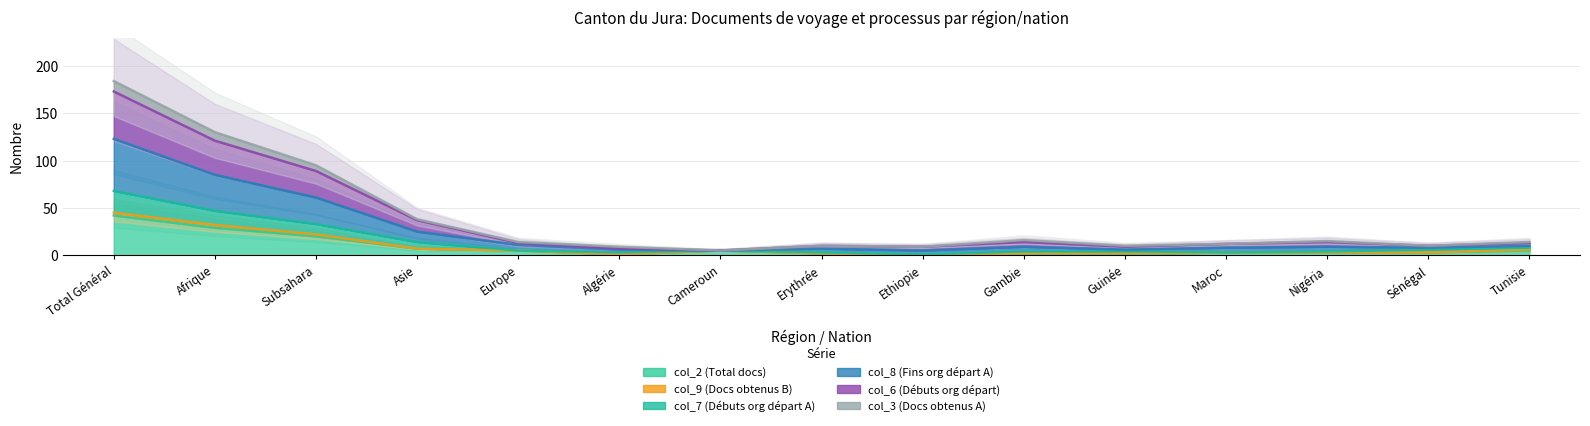

What is the label of the 14th point from the right?

Afrique